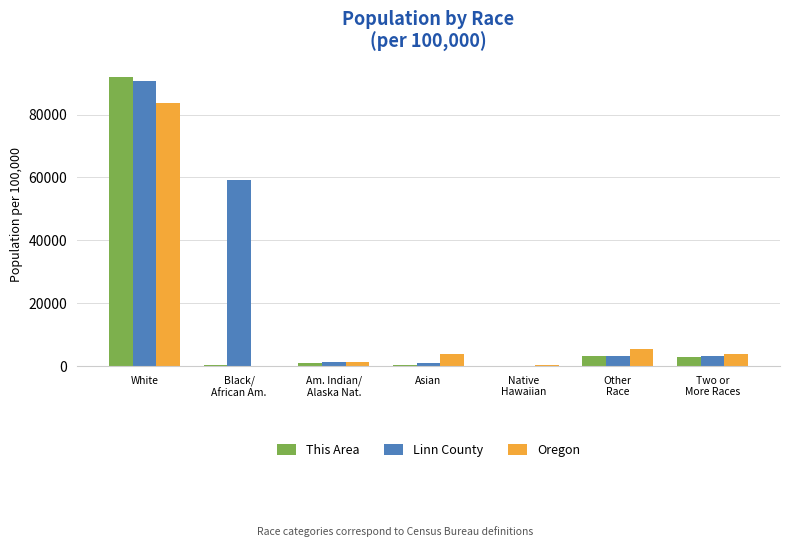

What is the sum of the This Area values at White and Native
Hawaiian?

92187.0